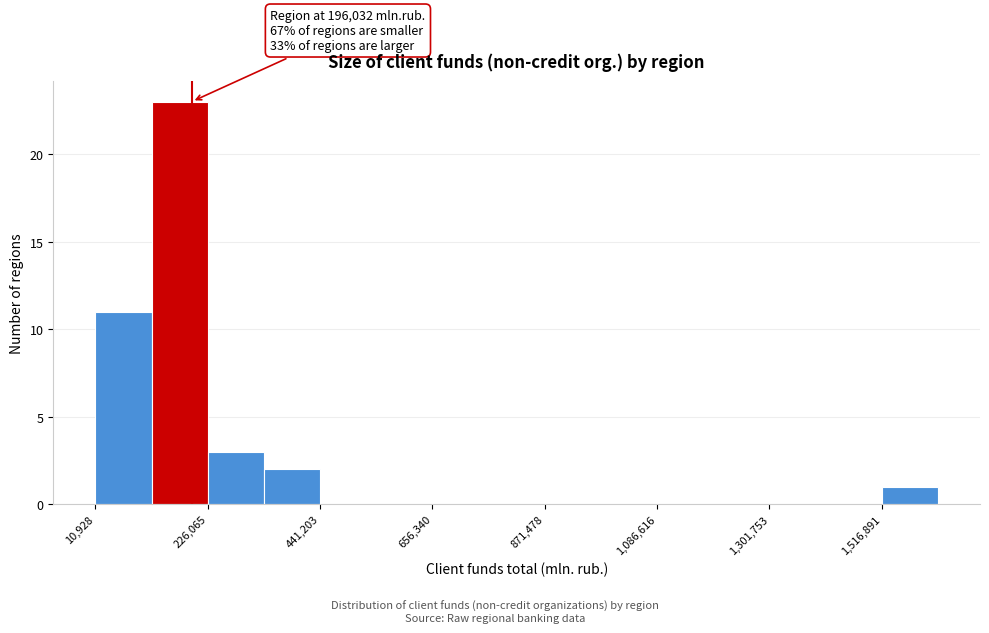

Read against the x-axis, roughly where is the centre of the tallest bar?

150000